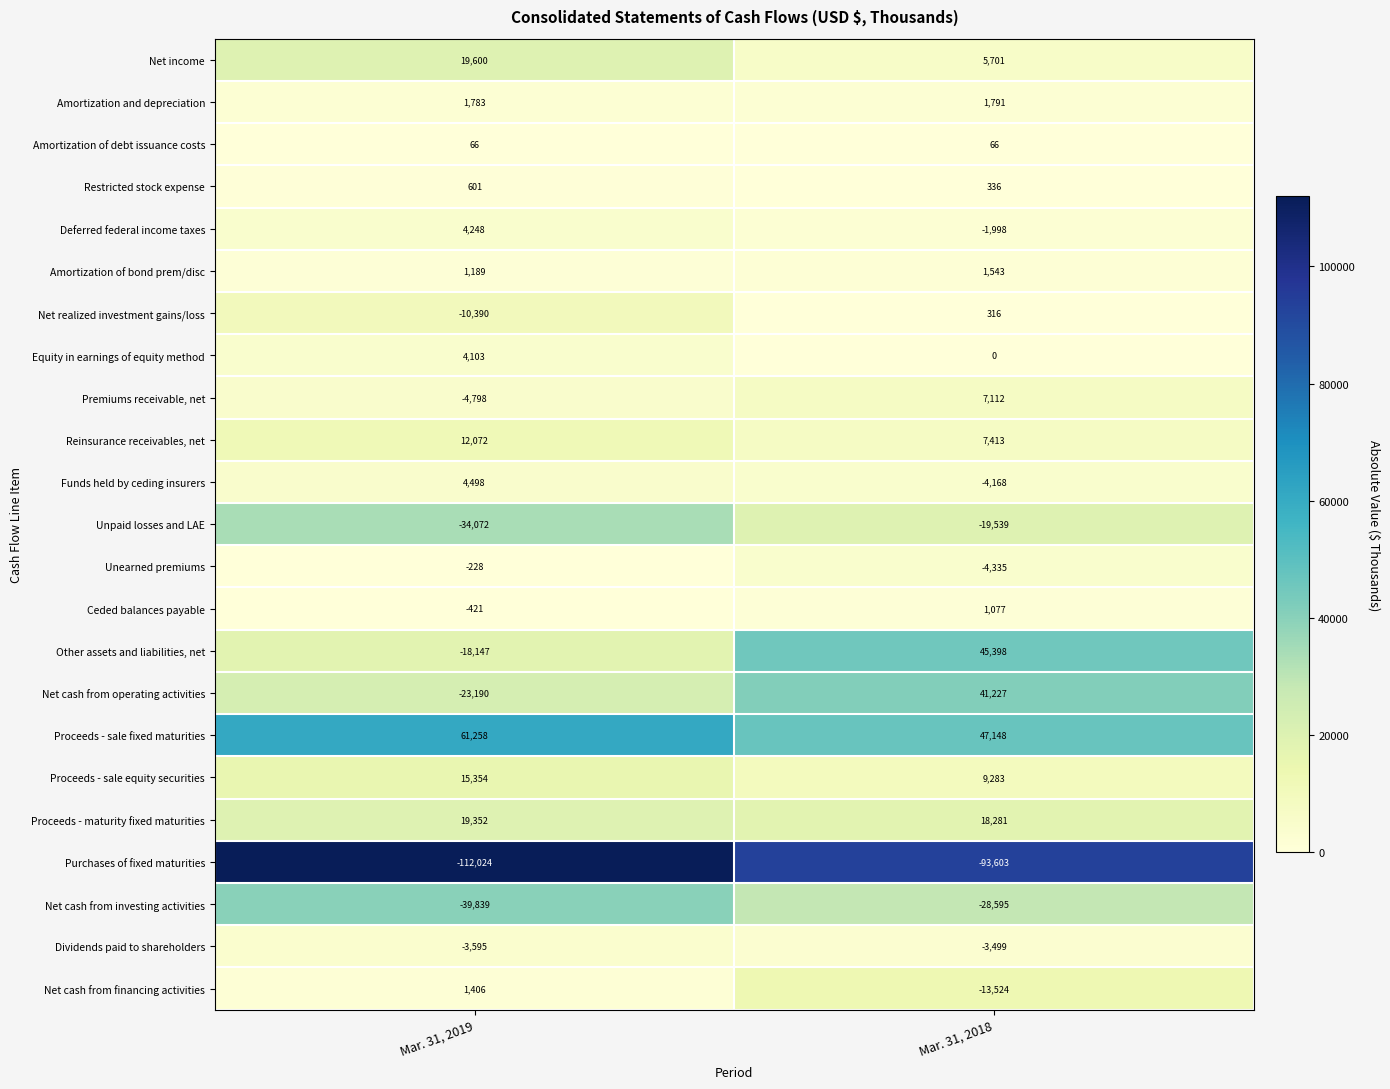

The Reinsurance receivables, net series shows 12499 at Mar. 31, 2018. True or false?

False